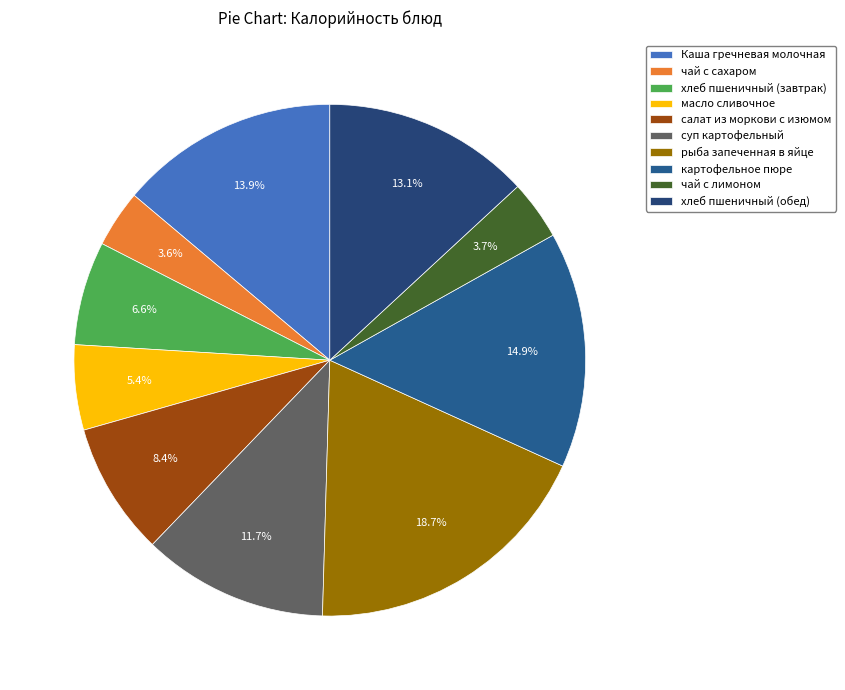

Which category has the smallest portion of the pie?

чай с сахаром